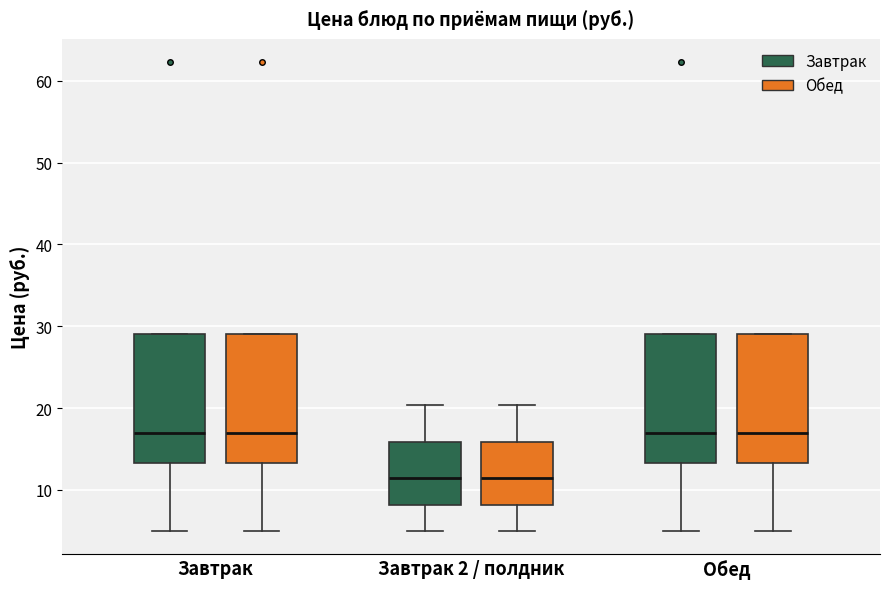

Where is the lower edge of the box for Обед (Завтрак) on the y-axis? The values are not printed on the chart, so give them approximately, as read against the axis.

13